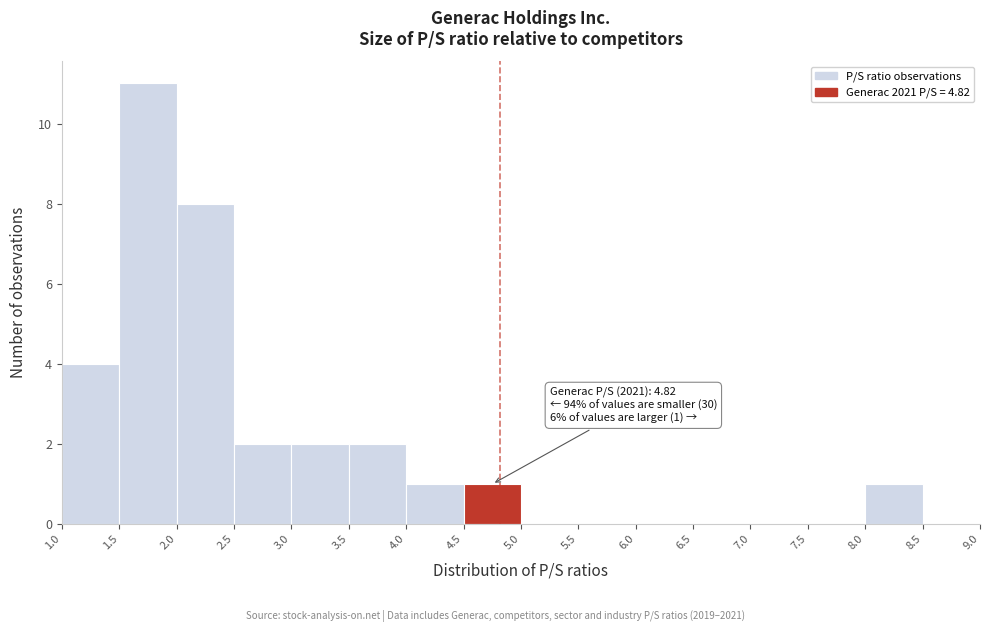

Which range on the x-axis has the tallest bar?

1.5 to 2.0